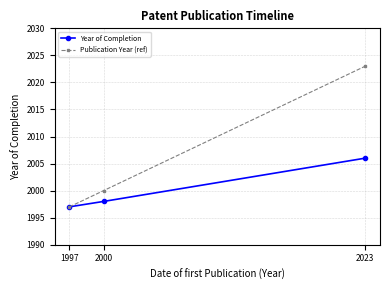

Which category has the lowest value in the Publication Year (ref) series?

1997